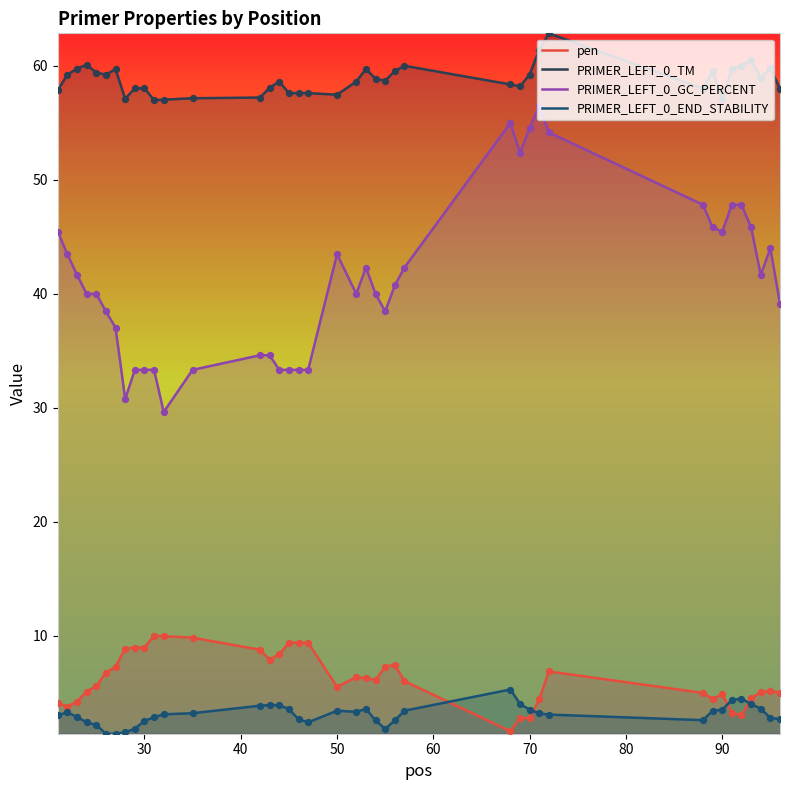

What are all the series names shown in the legend?

pen, PRIMER_LEFT_0_TM, PRIMER_LEFT_0_GC_PERCENT, PRIMER_LEFT_0_END_STABILITY